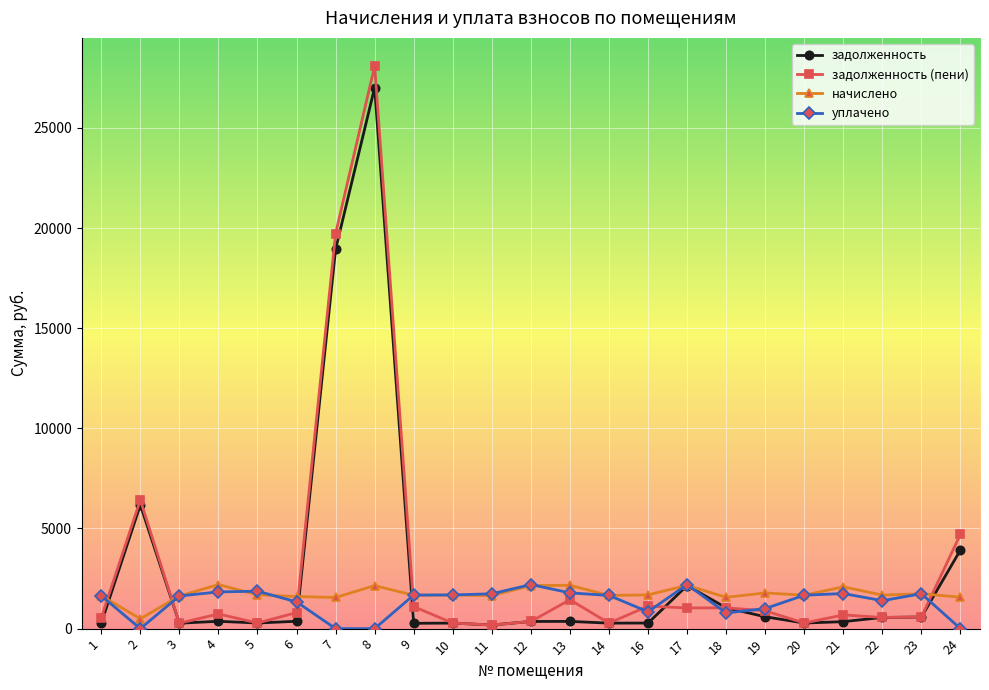

At which category does задолженность reach its first local peak?

2